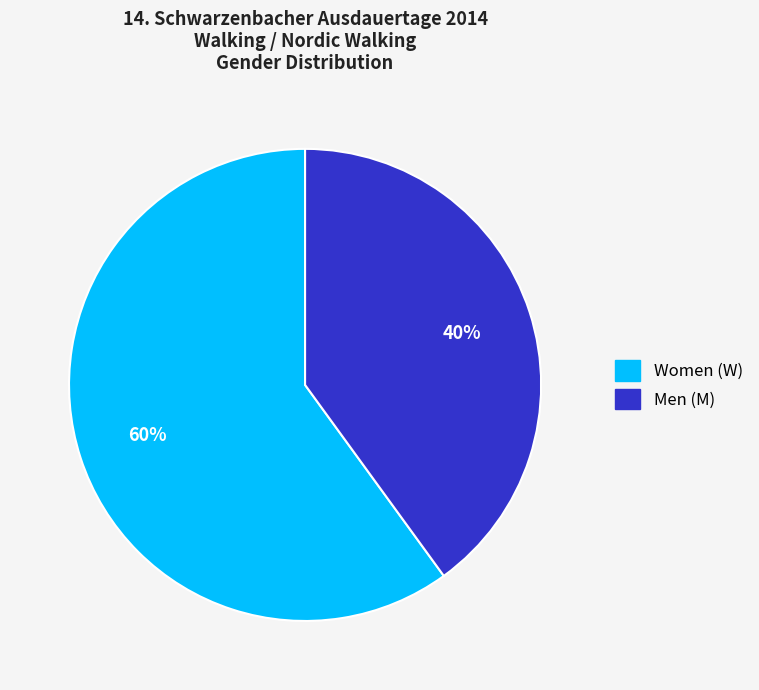

To the nearest percent, what is the difference between the largest and smallest slice percentages?

20%